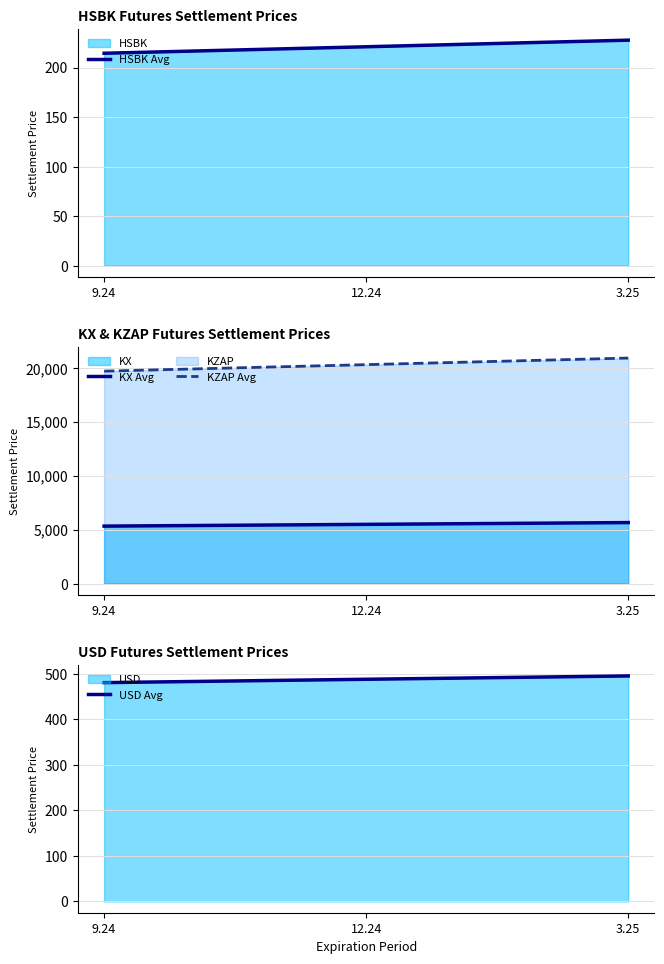

Is it true that KZAP Avg equals 20917.6 at 3.25?

True